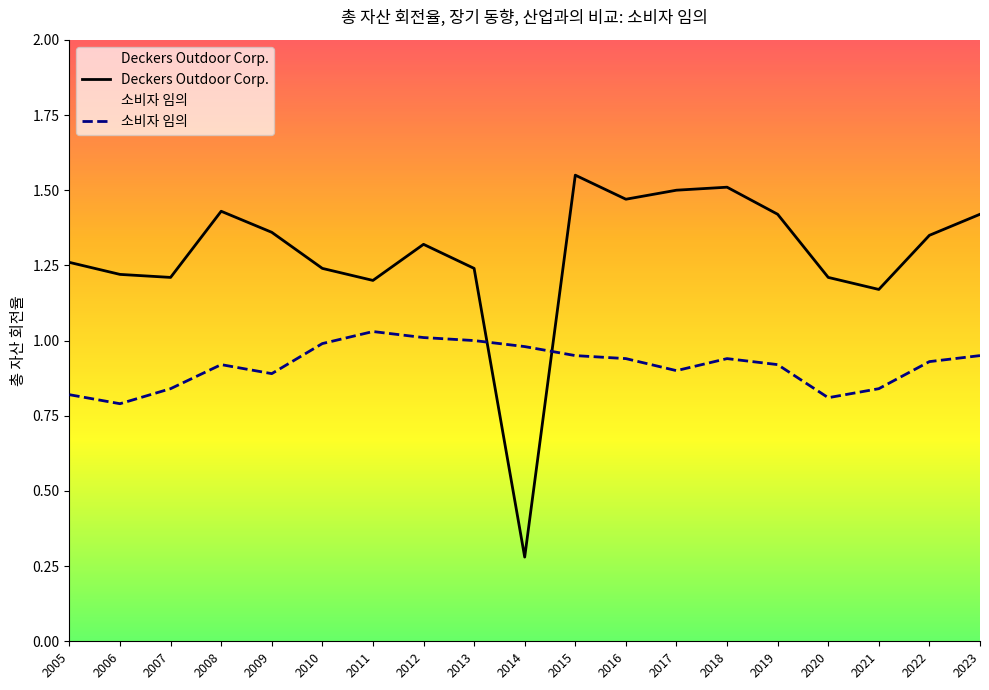

What is the sum of the 소비자 임의 values at 2016 and 2008?

1.9